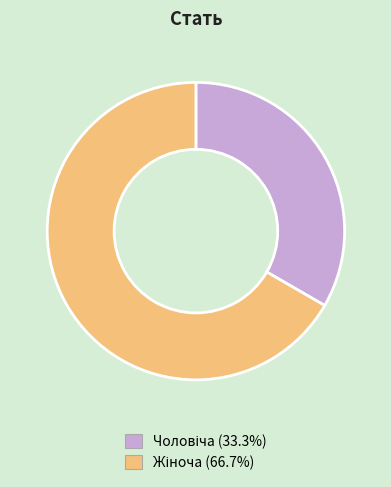

Is there a majority slice in this chart?

Yes